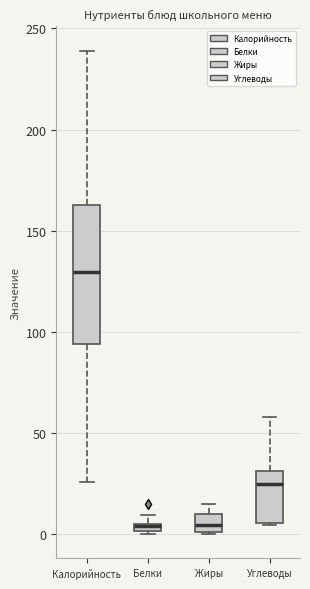

Where is the lower edge of the box for Калорийность on the y-axis? The values are not printed on the chart, so give them approximately, as read against the axis.

95